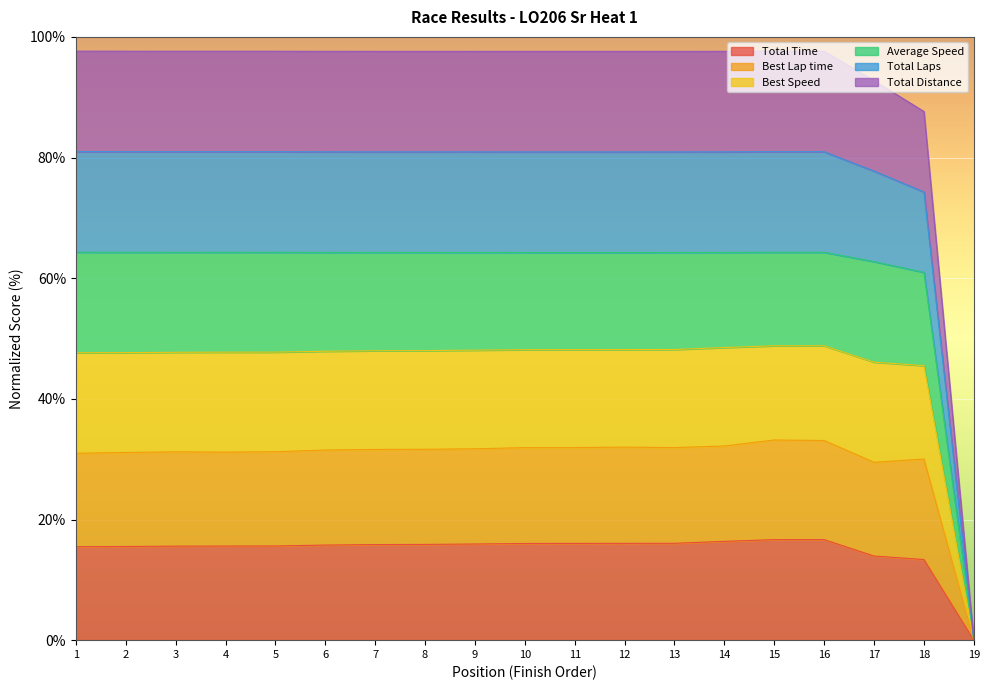

Does the chart display data point markers on the line(s)?

No